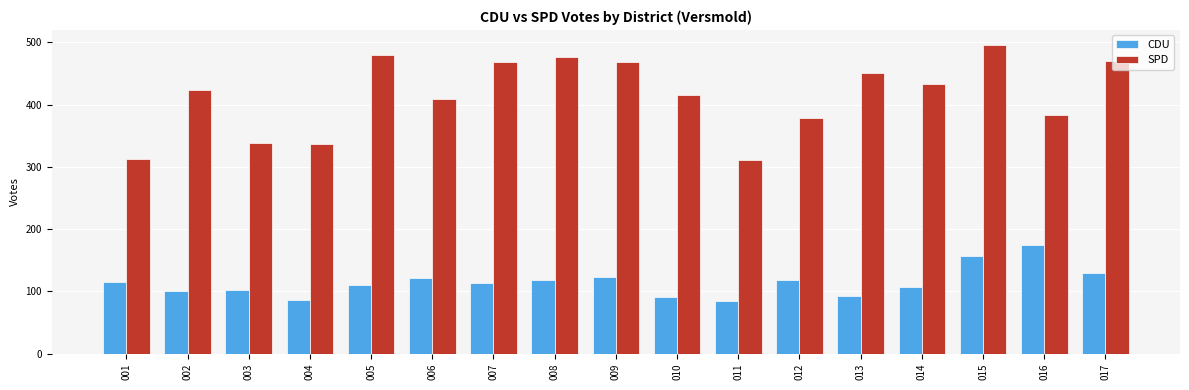

What is the value of the CDU bar at the 11th from the left?

85